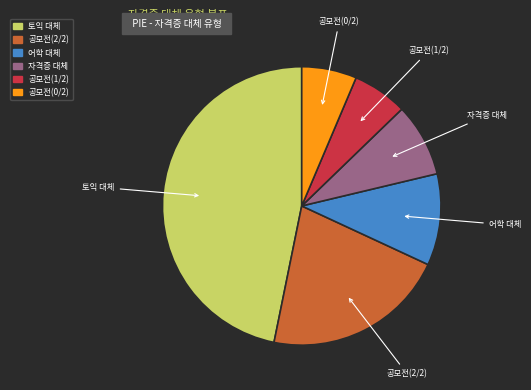

Is it true that 공모전(1/2) is 6% of the pie?

True